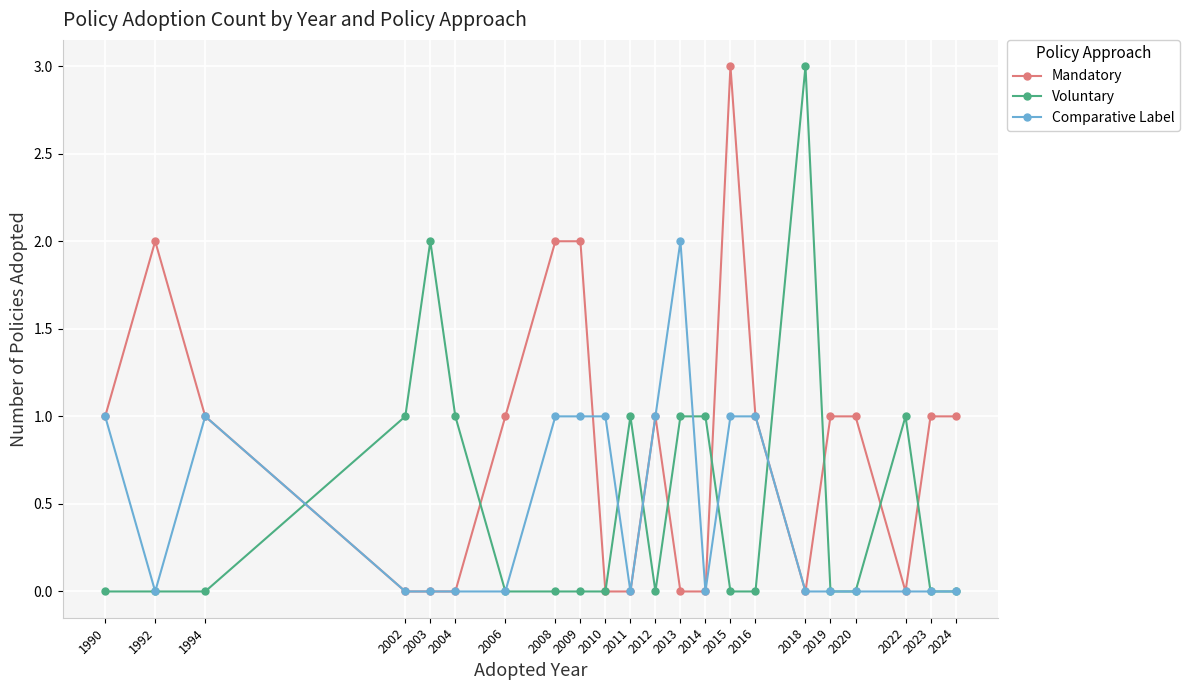

How many Mandatory values are between 0 and 1?

18